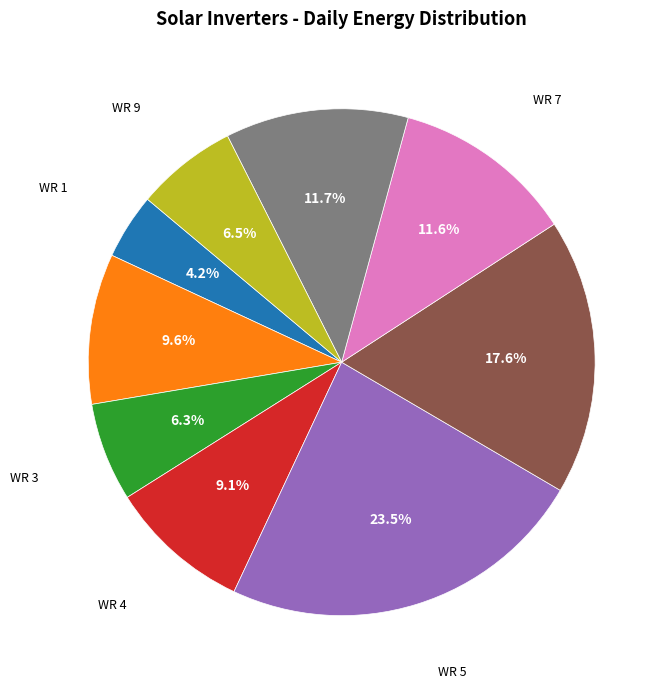

Is there a majority slice in this chart?

No